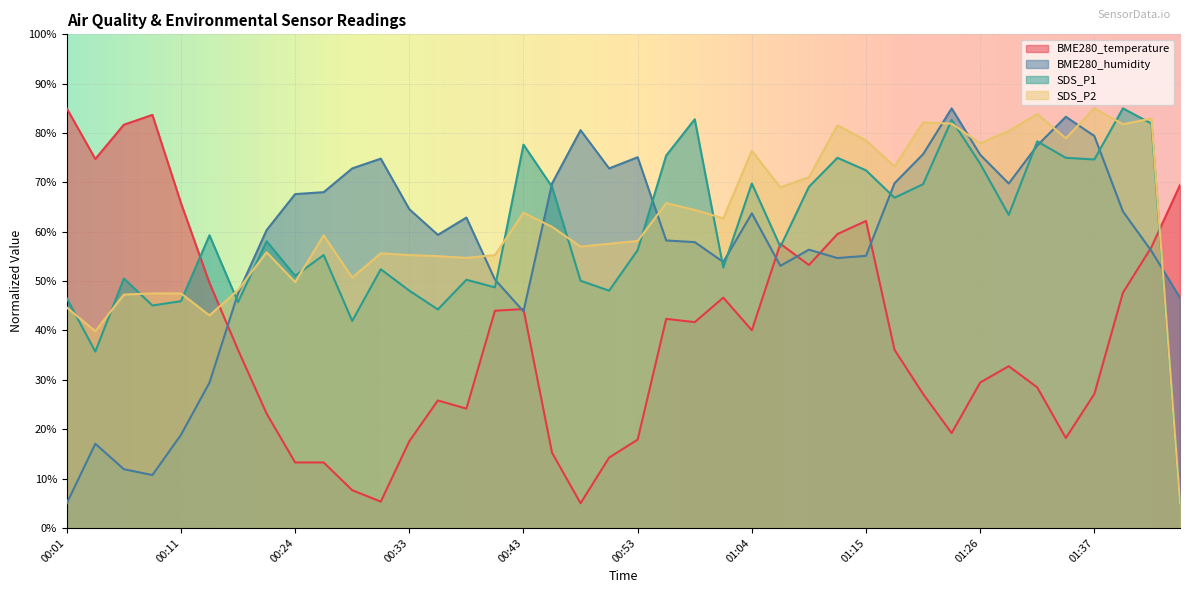

In BME280_temperature, how many points are higher than both neighbors (excluding endpoints)?

8